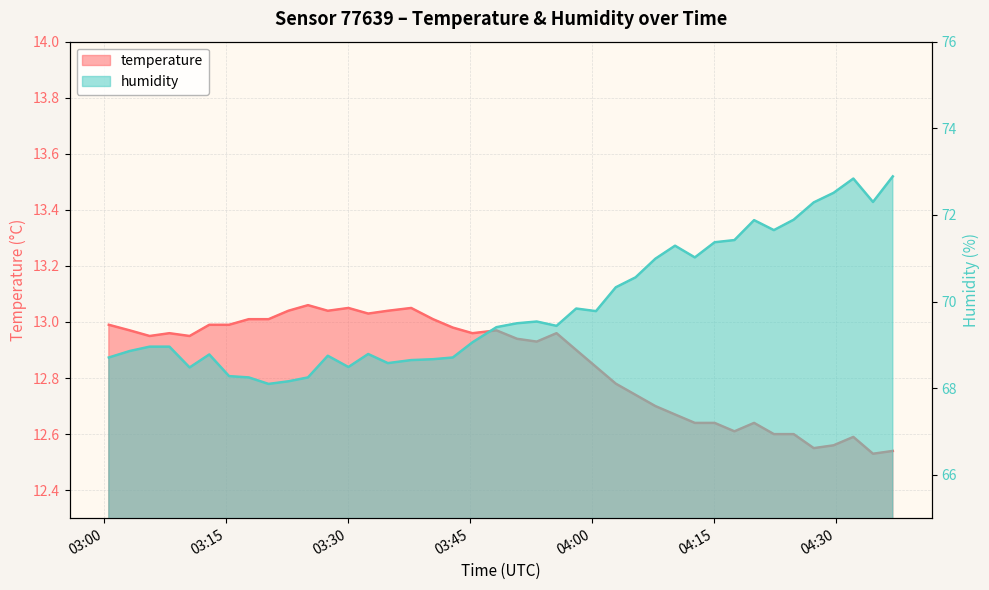

What is the total value across all series at 2023-08-08T04:17:32?

84.0